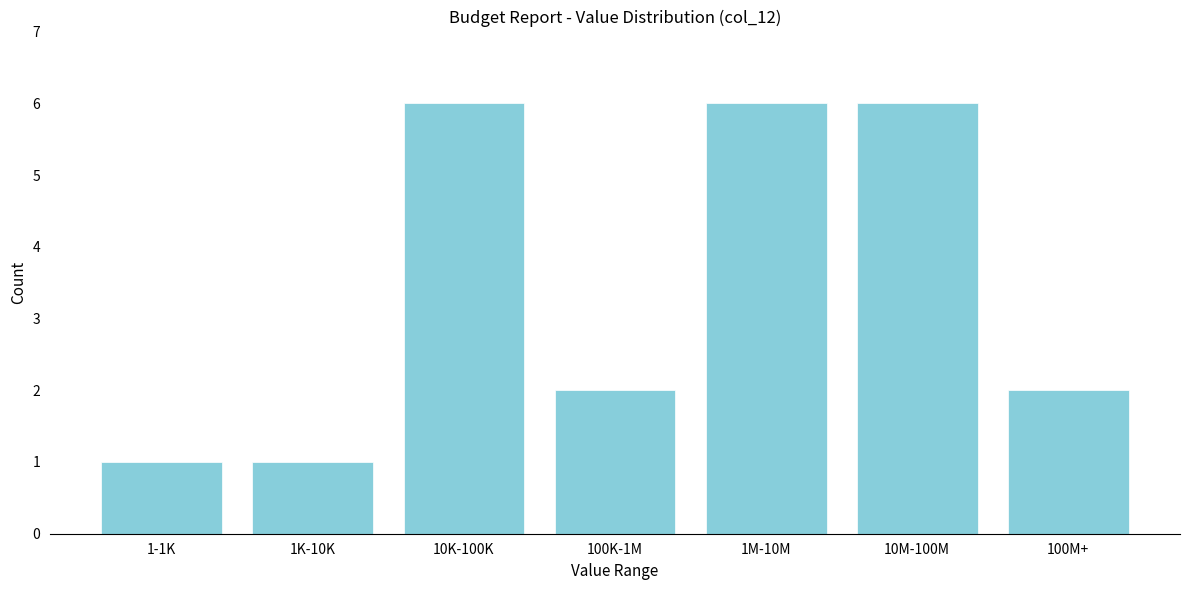

Reading left to right, what are all the values shown in this chart?

1	1	6	2	6	6	2